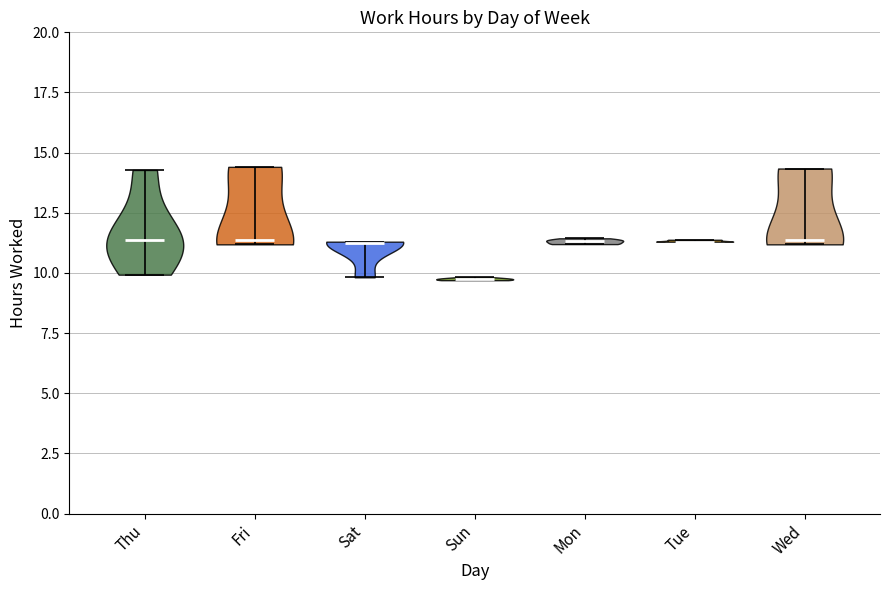

Reading left to right, read every violin against the y-axis: where its median line is, and the lowest and highest points it reaches. The values are not printed on the chart, so give them approximately, as read against the axis.

Thu: median line 11.5, lowest point 10.0, highest point 14.5
Fri: median line 11.5, lowest point 11.0, highest point 14.5
Sat: median line 11.0, lowest point 10.0, highest point 11.5
Sun: median line 10.0, lowest point 9.5, highest point 10.0
Mon: median line 11.5, lowest point 11.0, highest point 11.5
Tue: median line 11.5, lowest point 11.5, highest point 11.5
Wed: median line 11.5, lowest point 11.0, highest point 14.5